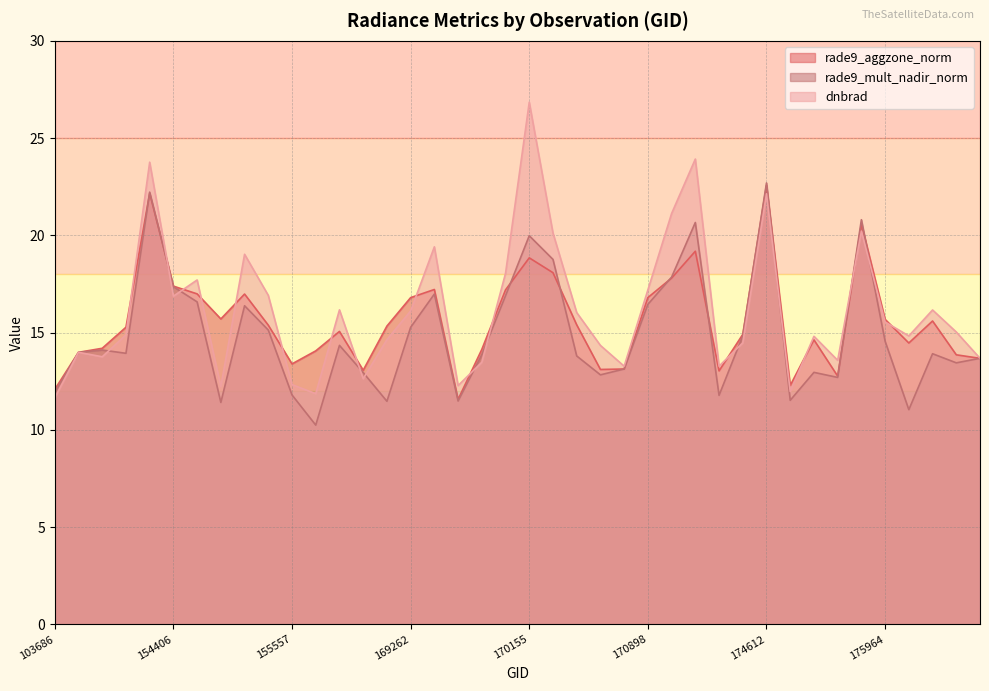

Reading left to right, extract all data points from this chart.

rade9_aggzone_norm: 103686=12.1	143237=14.0	144221=14.2	148741=15.3	154213=22.2	154406=17.4	154607=17.0	154819=15.7	155011=17.0	155191=15.4	155557=13.4	155937=14.1	156115=15.1	156294=13.1	169250=15.3	169262=16.8	169440=17.2	169621=11.6	169799=14.1	169981=17.2	170155=18.8	170168=18.1	170350=15.4	170531=13.1	170716=13.1	170898=16.8	171079=17.8	171271=19.2	171454=13.0	171638=14.9	174612=22.6	174800=12.3	175388=14.6	175577=12.8	175772=20.6	175964=15.7	176155=14.5	176359=15.6	176554=13.9	176748=13.7
rade9_mult_nadir_norm: 103686=11.9	143237=14.0	144221=14.1	148741=13.9	154213=22.2	154406=17.4	154607=16.6	154819=11.4	155011=16.4	155191=15.1	155557=11.8	155937=10.2	156115=14.3	156294=12.9	169250=11.5	169262=15.3	169440=17.0	169621=11.5	169799=13.9	169981=16.9	170155=20.0	170168=18.8	170350=13.8	170531=12.8	170716=13.1	170898=16.5	171079=17.9	171271=20.7	171454=11.8	171638=14.8	174612=22.7	174800=11.5	175388=13.0	175577=12.7	175772=20.8	175964=14.6	176155=11.0	176359=13.9	176554=13.4	176748=13.7
dnbrad: 103686=11.6	143237=14.0	144221=13.8	148741=14.9	154213=23.8	154406=16.9	154607=17.7	154819=12.2	155011=19.0	155191=16.9	155557=12.3	155937=11.9	156115=16.2	156294=12.6	169250=14.6	169262=16.1	169440=19.4	169621=12.3	169799=13.5	169981=18.0	170155=26.8	170168=20.1	170350=16.0	170531=14.3	170716=13.3	170898=17.2	171079=21.1	171271=23.9	171454=13.3	171638=14.5	174612=22.1	174800=12.0	175388=14.8	175577=13.6	175772=20.2	175964=15.5	176155=14.8	176359=16.2	176554=15.0	176748=13.7